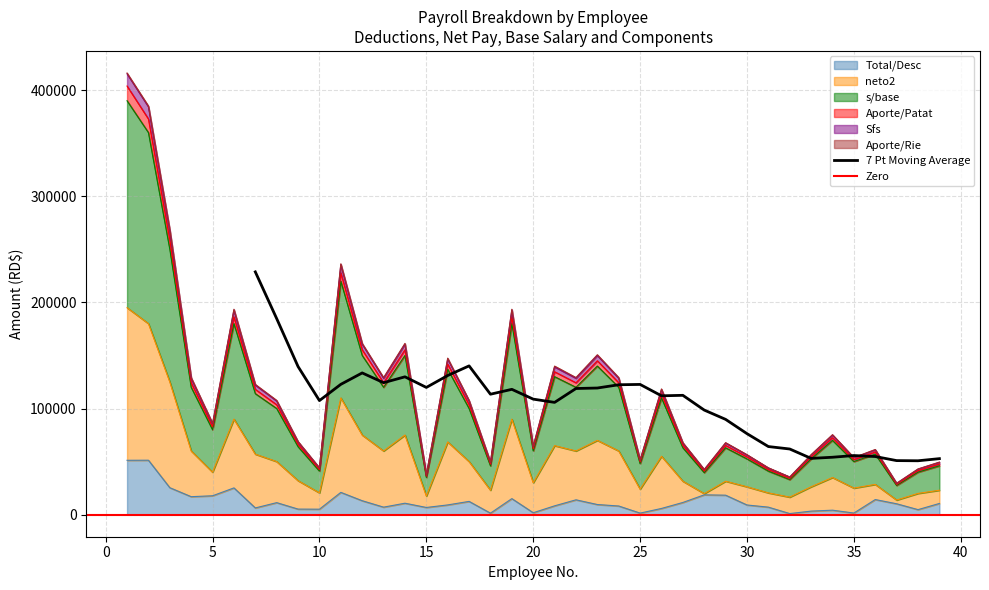

In s/base, how many points are lower than both neighbors (excluding endpoints)?

12